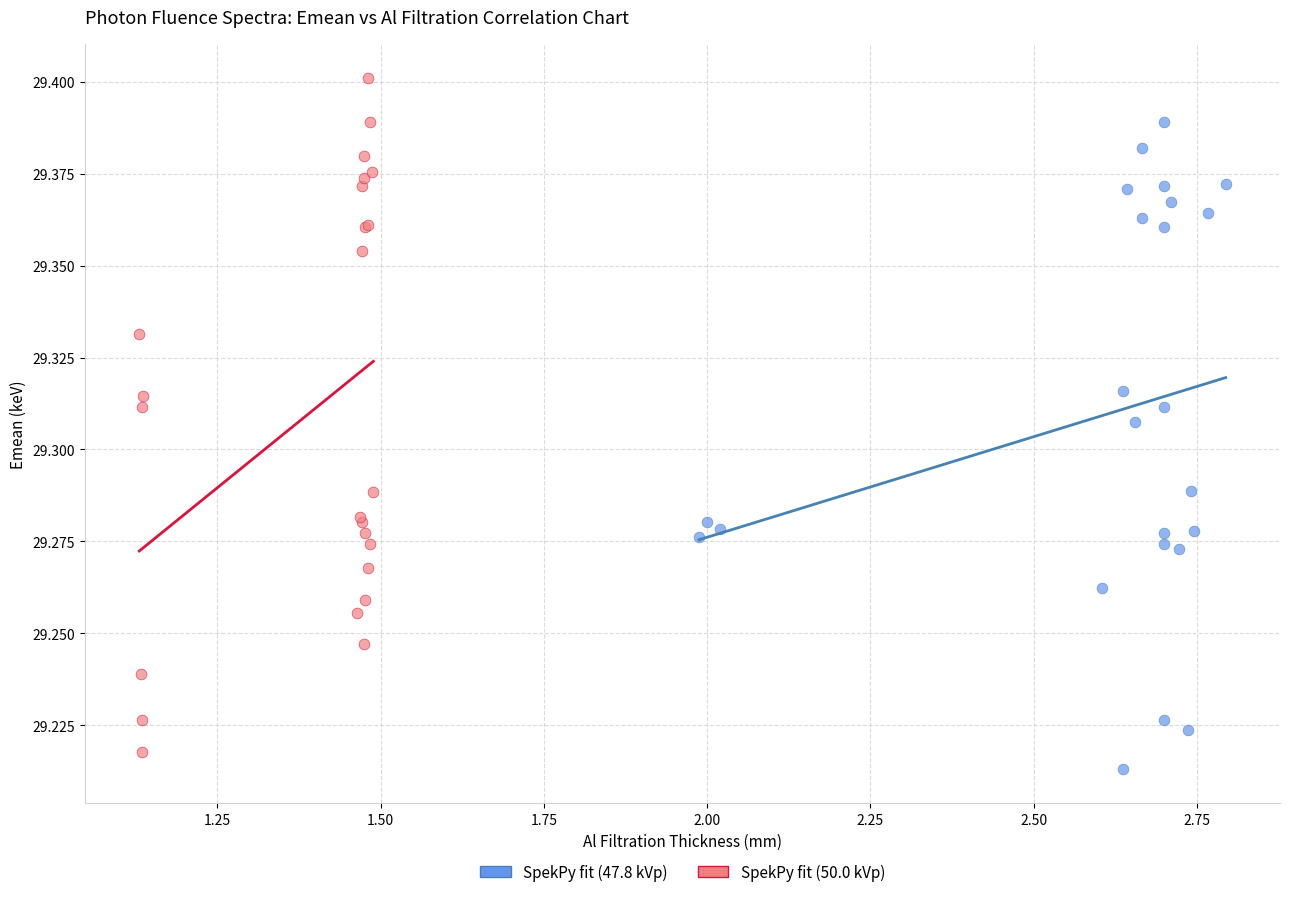

Which series has the widest spread of Y values?

SpekPy fit (50.0 kVp)